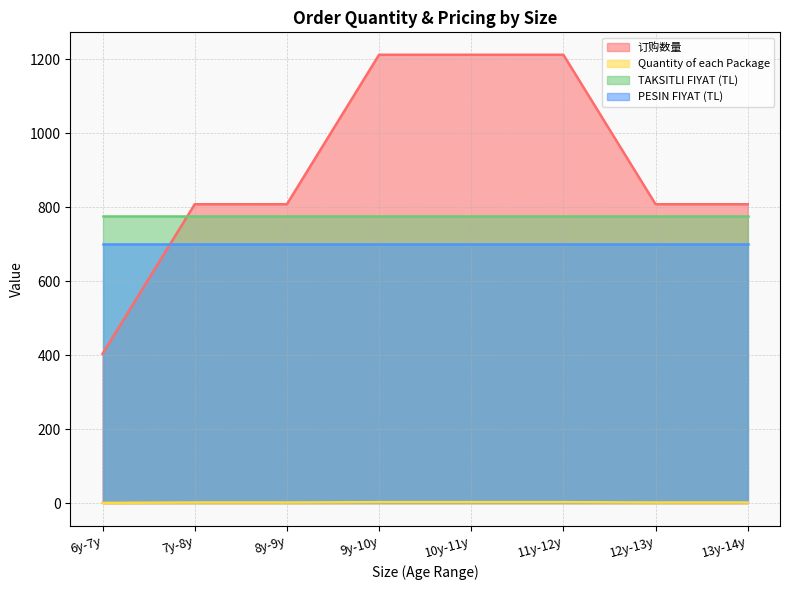

True or false: 订购数量 has a value of 808 at 8y-9y.

True